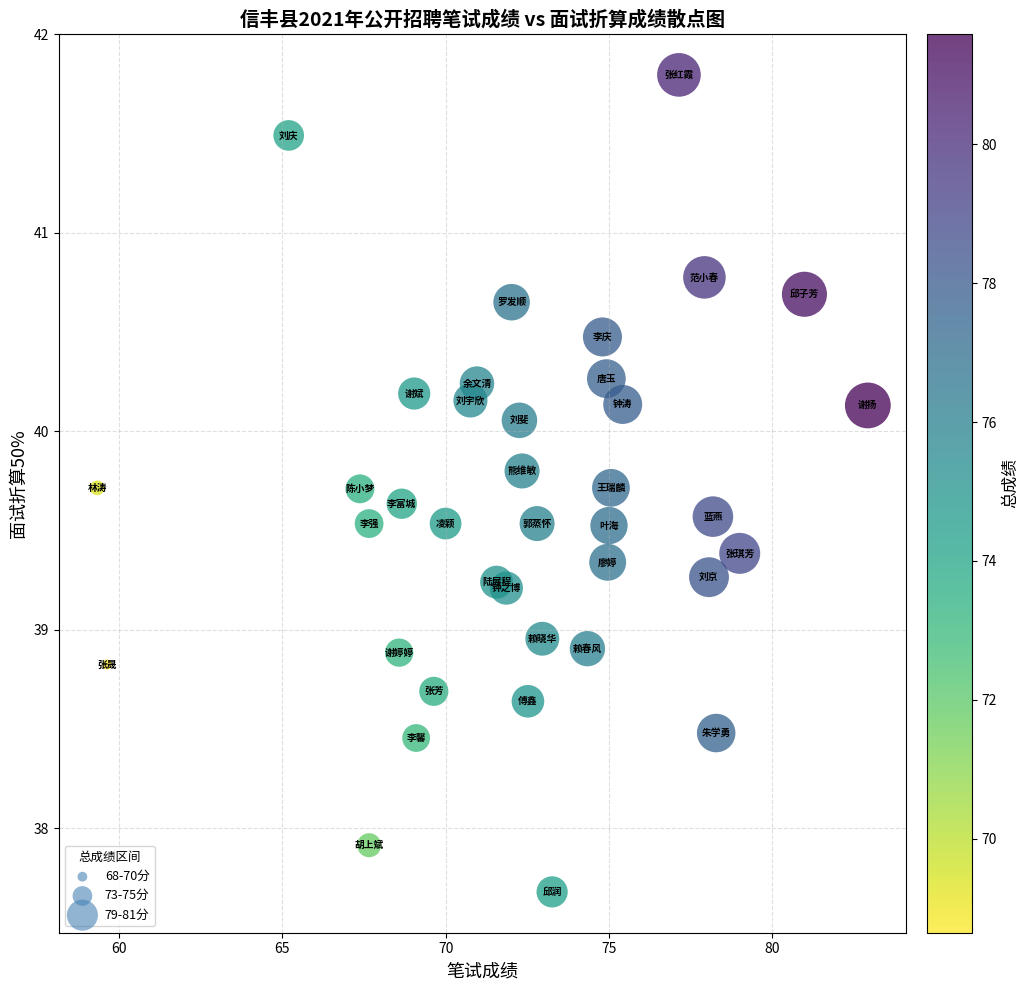

What is the range of Y values (max minus min)?

4.1